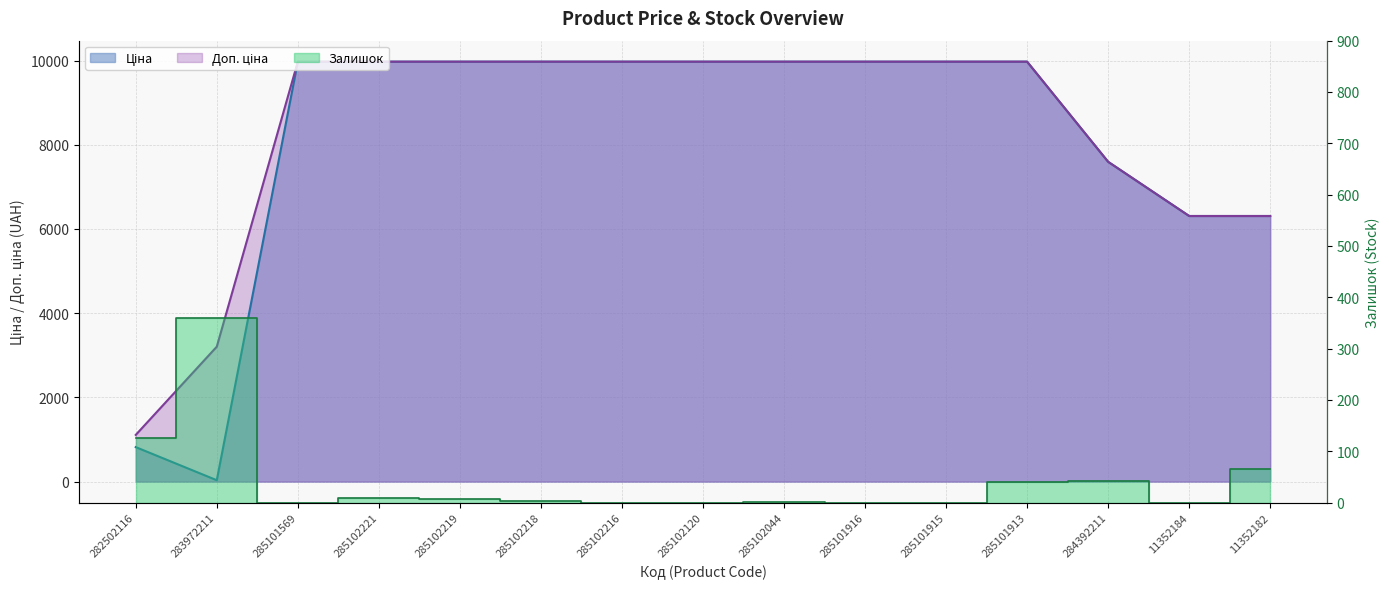

How many values in the Залишок series exceed 3?

7